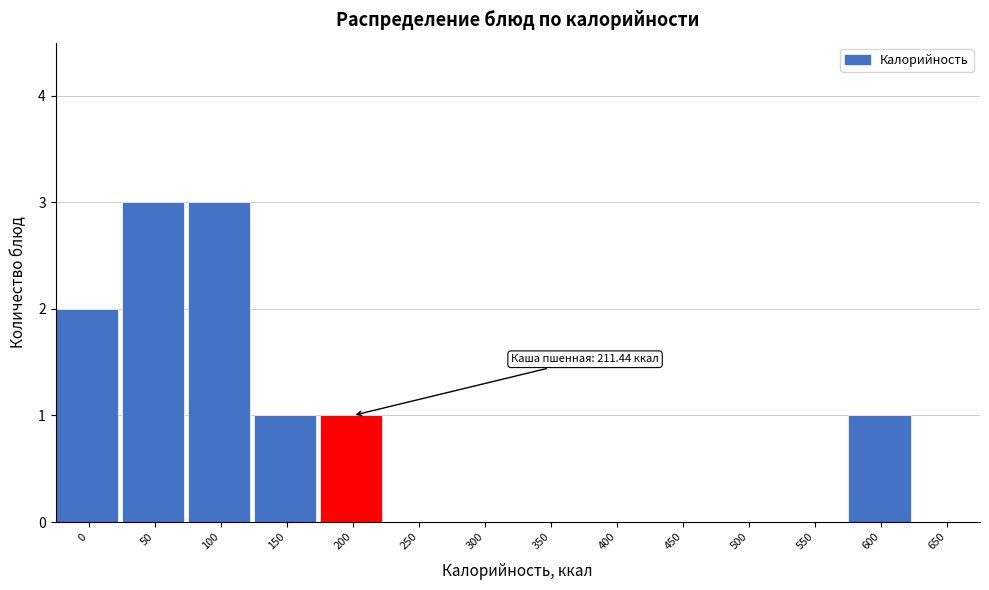

Reading left to right, list all the values displayed in this chart.

0=2	50=3	100=3	150=1	200=1	250=0	300=0	350=0	400=0	450=0	500=0	550=0	600=1	650=0